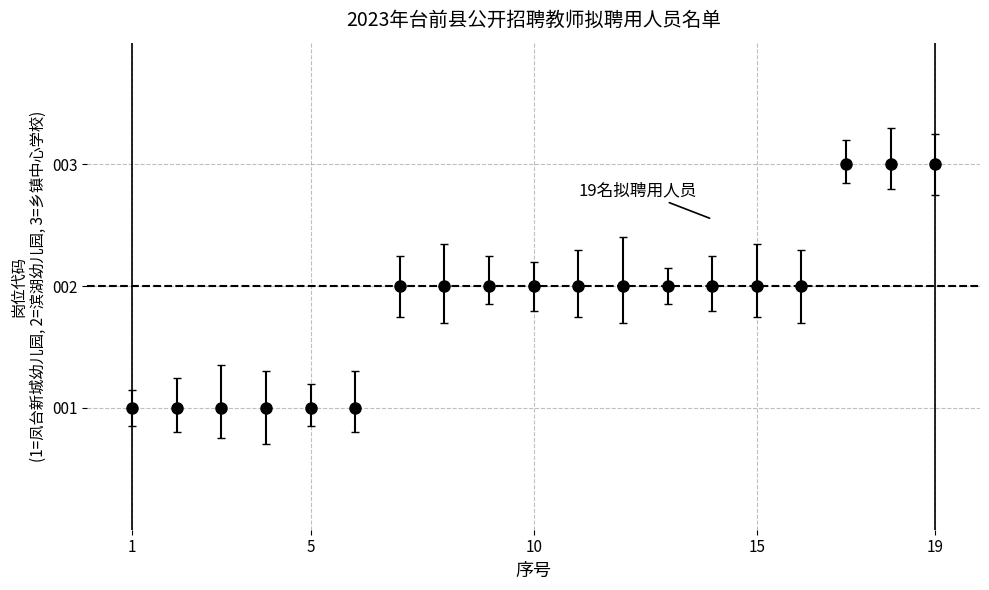

What is the greatest value displayed?

3